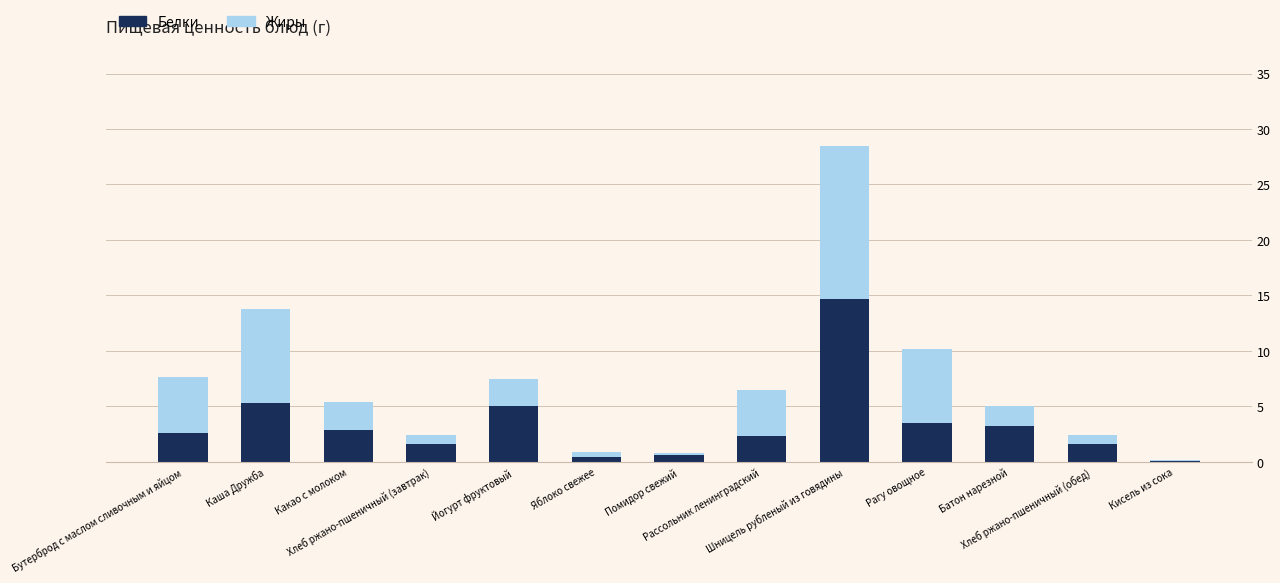

At which label does Белки reach its peak?

Шницель рубленый из говядины